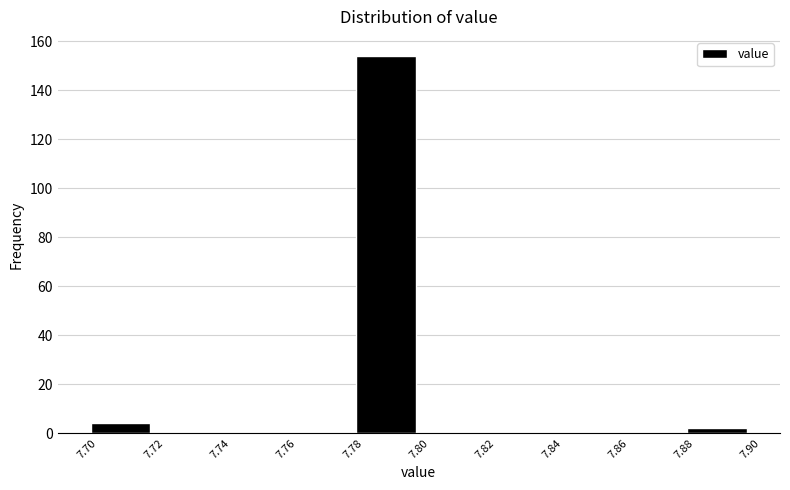

How tall is the bar that spans 7.70 to 7.72 on the x-axis? The values are not printed on the chart, so give them approximately, as read against the axis.

4